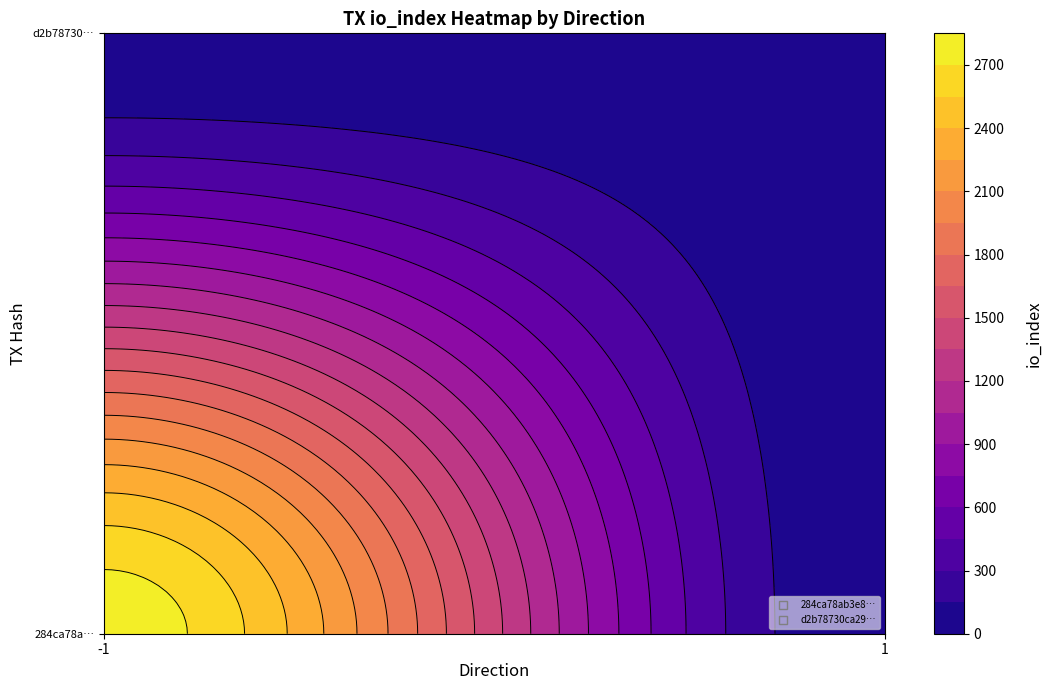

List the series in order of their peak value, highest first.

284ca78ab3e8877a7db056f0fe082e35f6ae505, d2b78730ca29c4c08f925576e1574b7e0dcae40